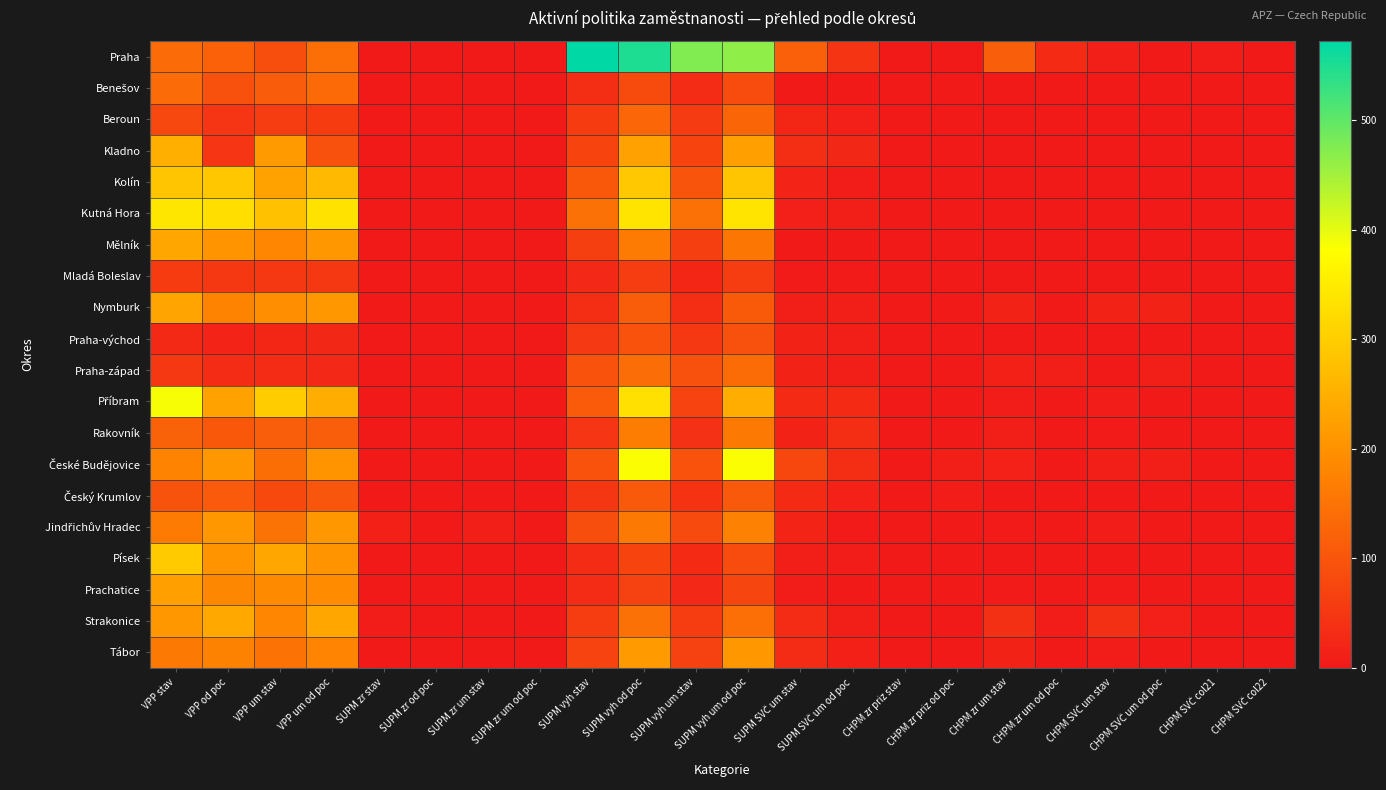

Which series has the widest spread of values?

Praha